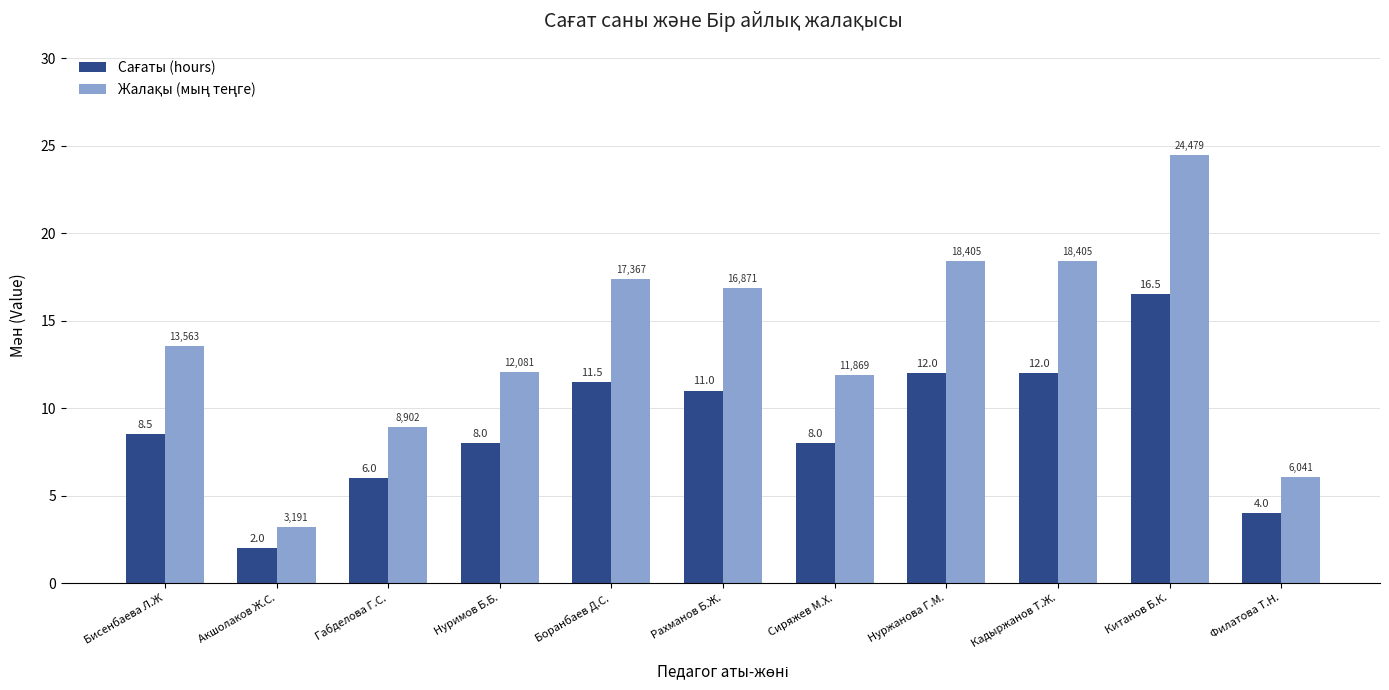

Does the chart contain any negative values?

No